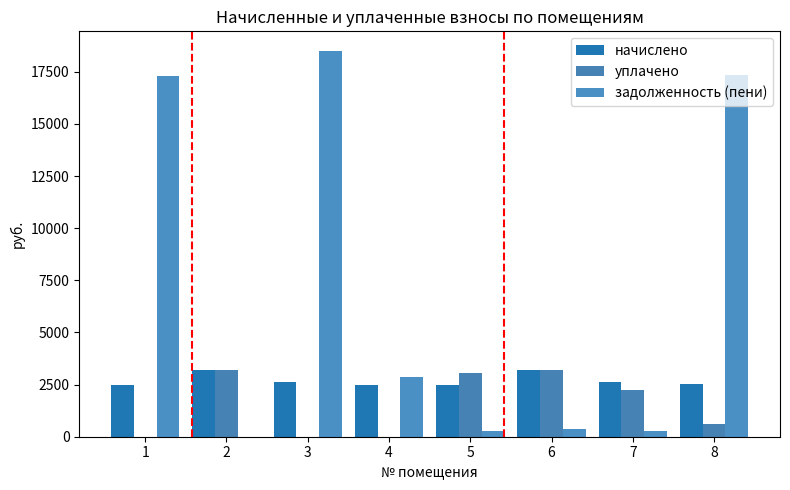

How many values in the начислено series exceed 2611?

4